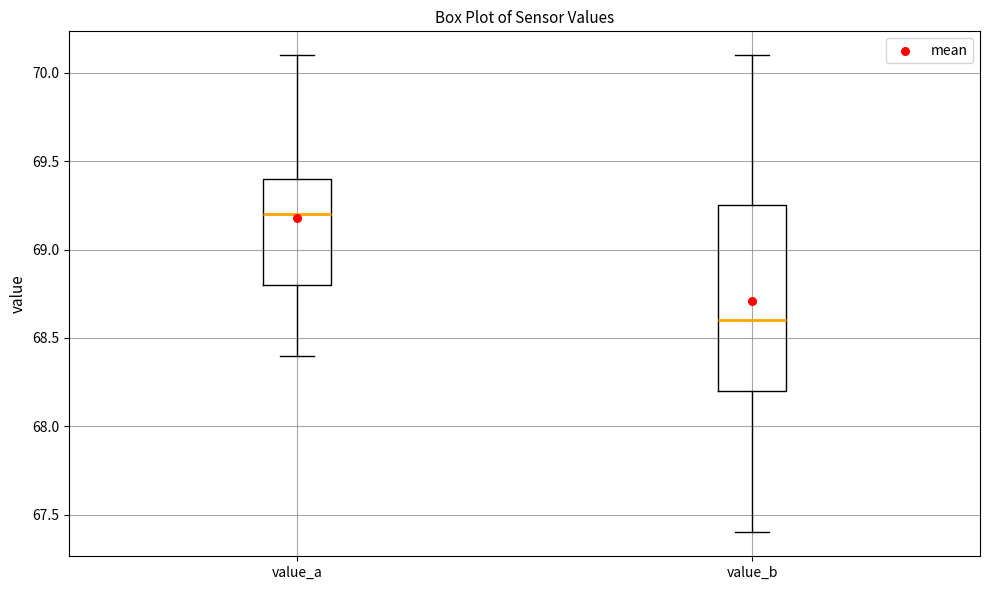

Comparing the boxes themselves (not the whiskers), which one is the tallest?

value_b